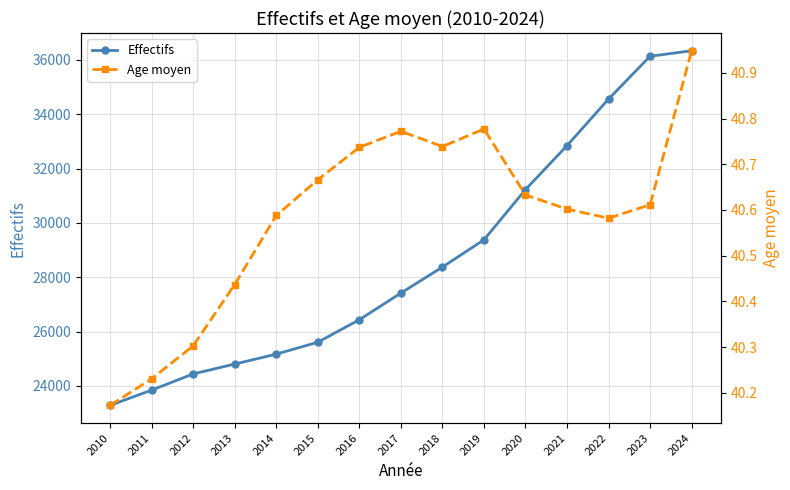

List the series in order of their peak value, highest first.

Effectifs, Age moyen